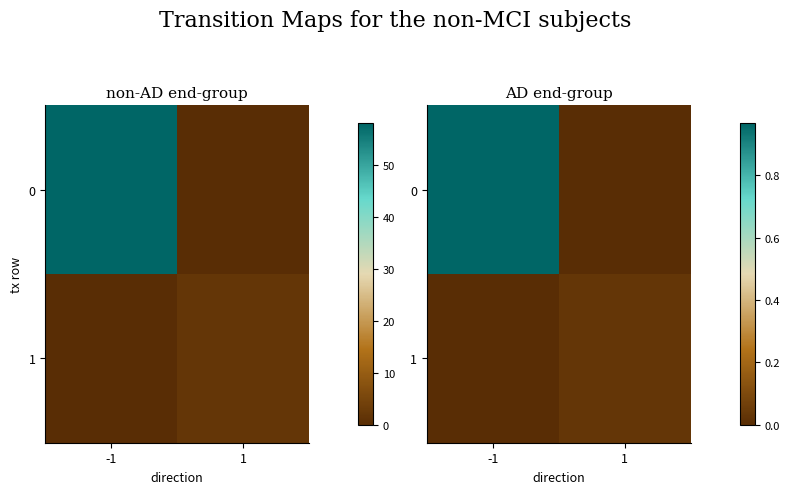

How many distinct data groups are displayed?

2